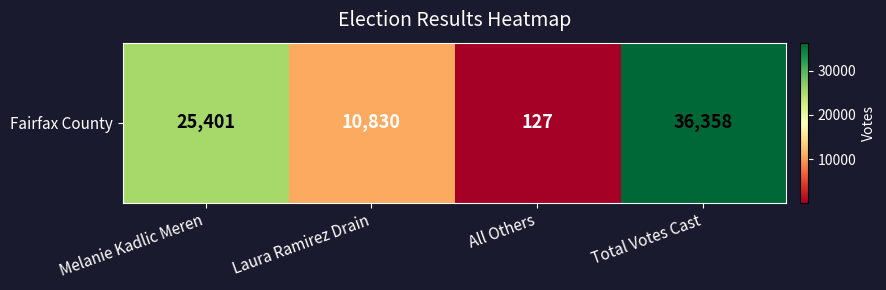

Which label corresponds to the smallest value in the chart?

All Others